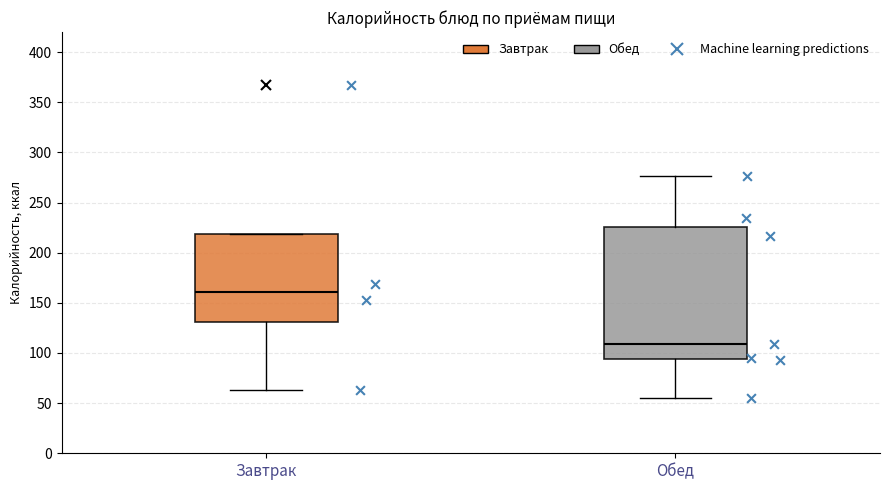

Which box has the lowest median line?

Обед